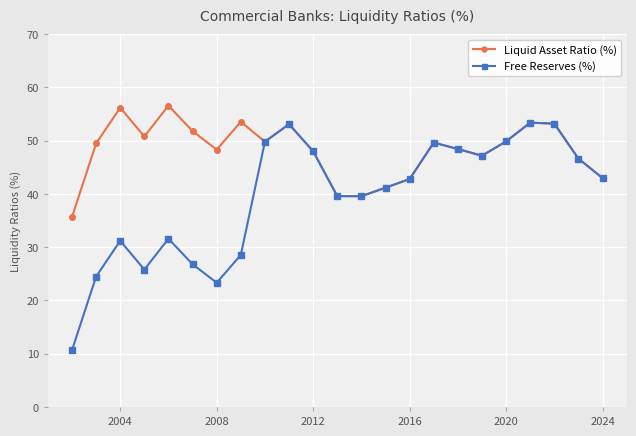

What is the value of the Free Reserves (%) point at the 23rd from the left?

43.0